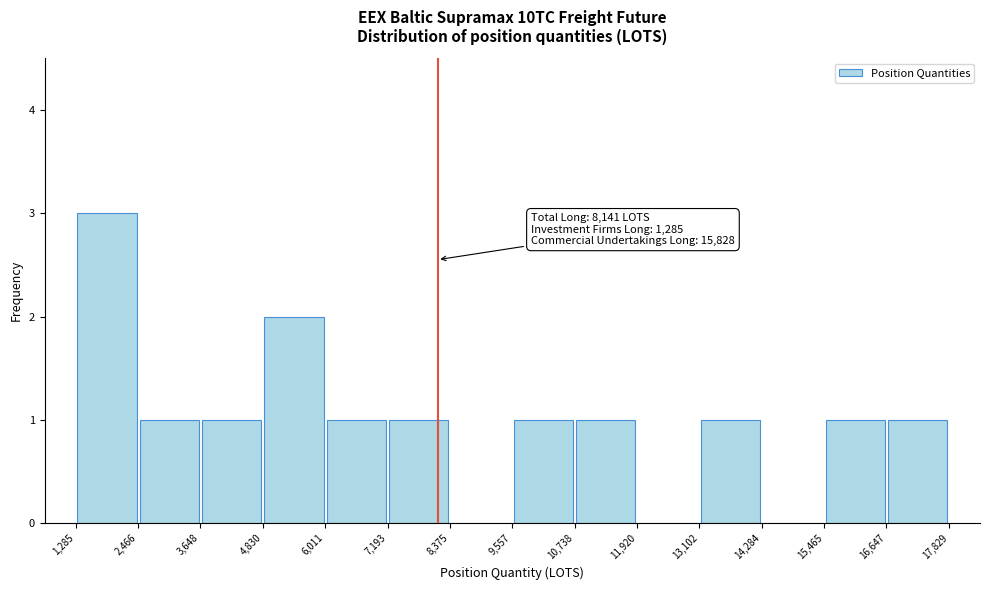

Over which range of the x-axis is the bar tallest?

1,285 to 2,466